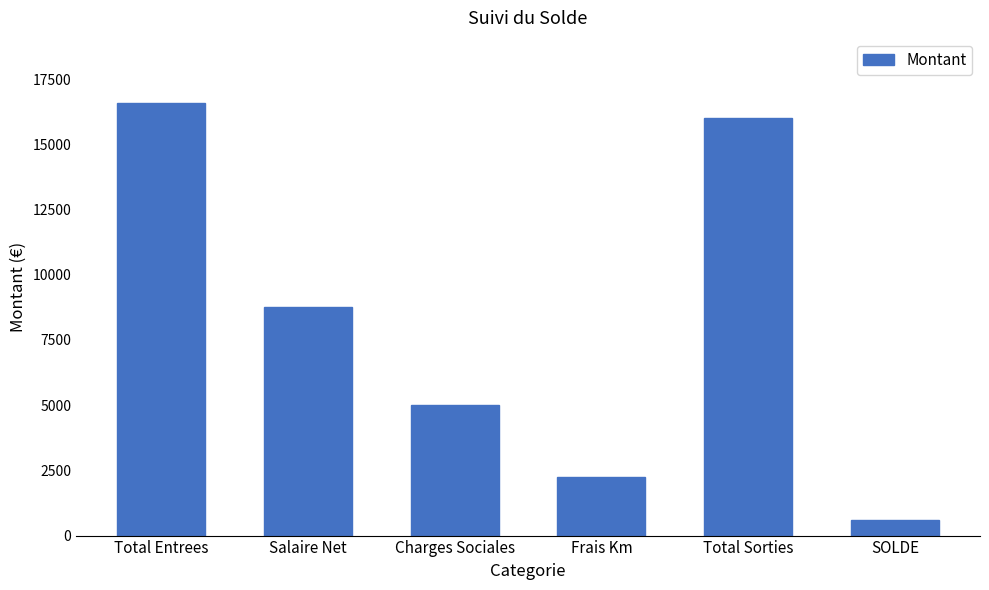

What is the greatest value displayed?

16594.0